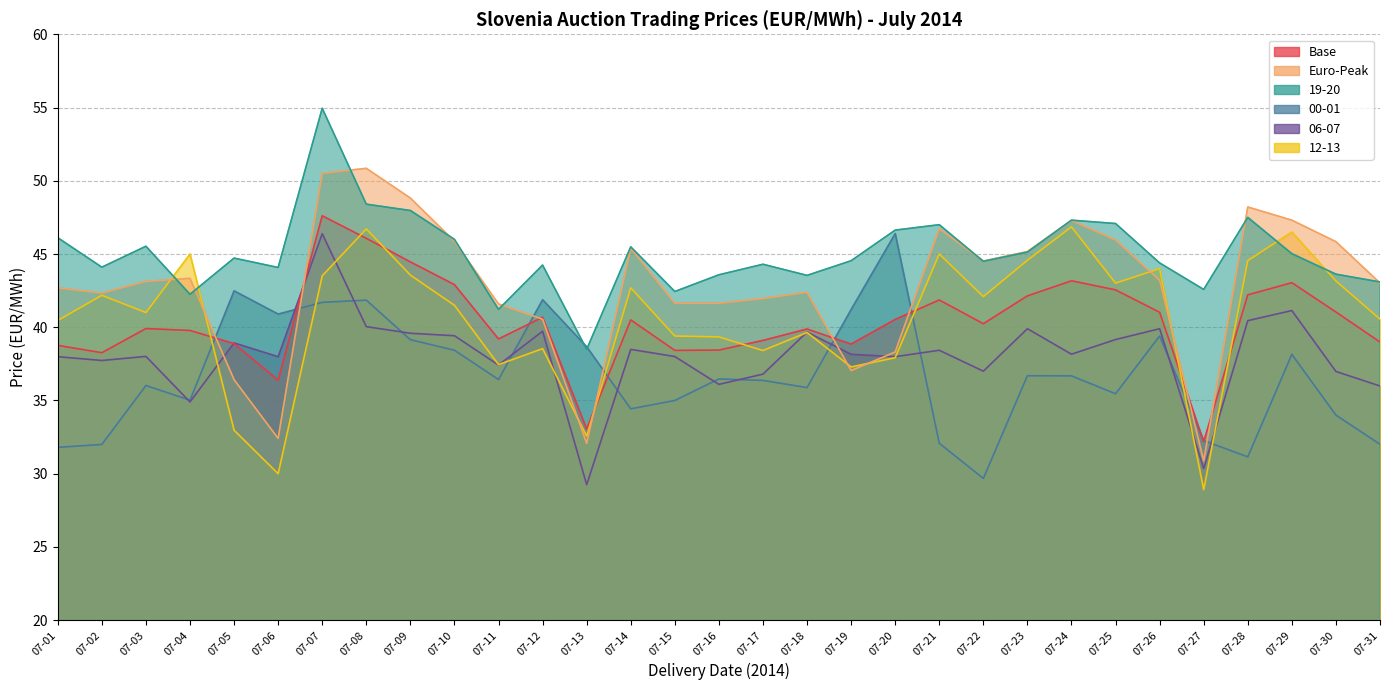

Which series has the largest range (max minus min)?

Euro-Peak